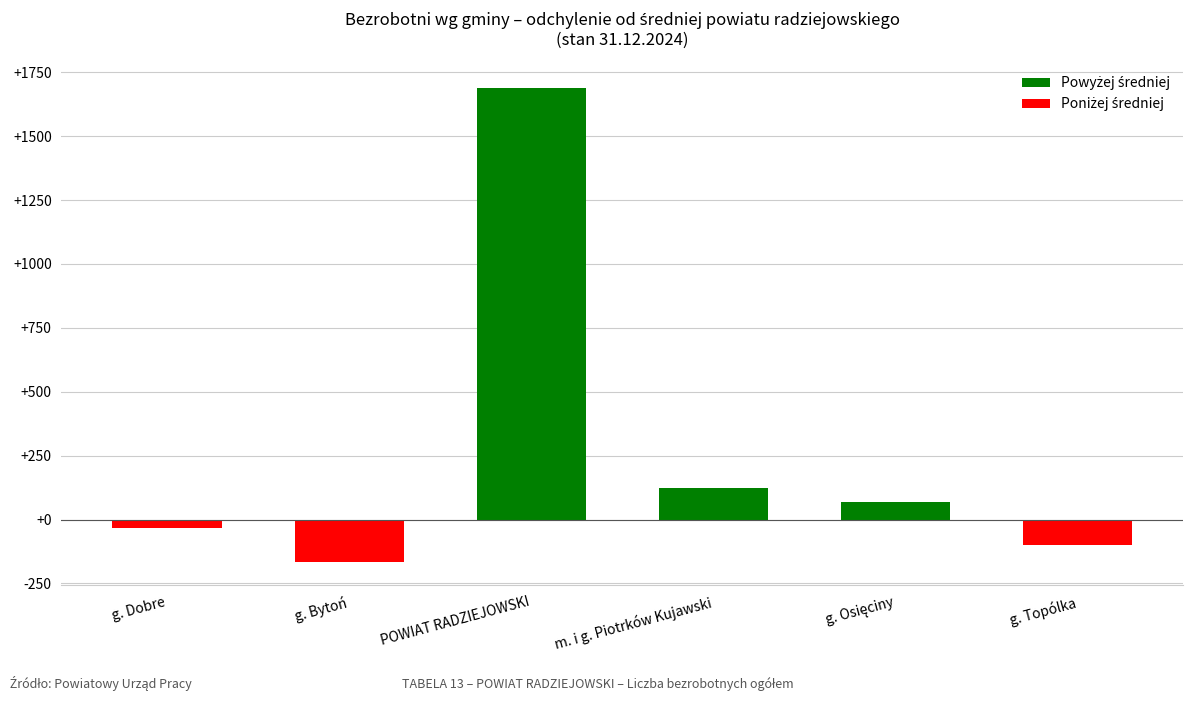

What position from the right is g. Bytoń?

5